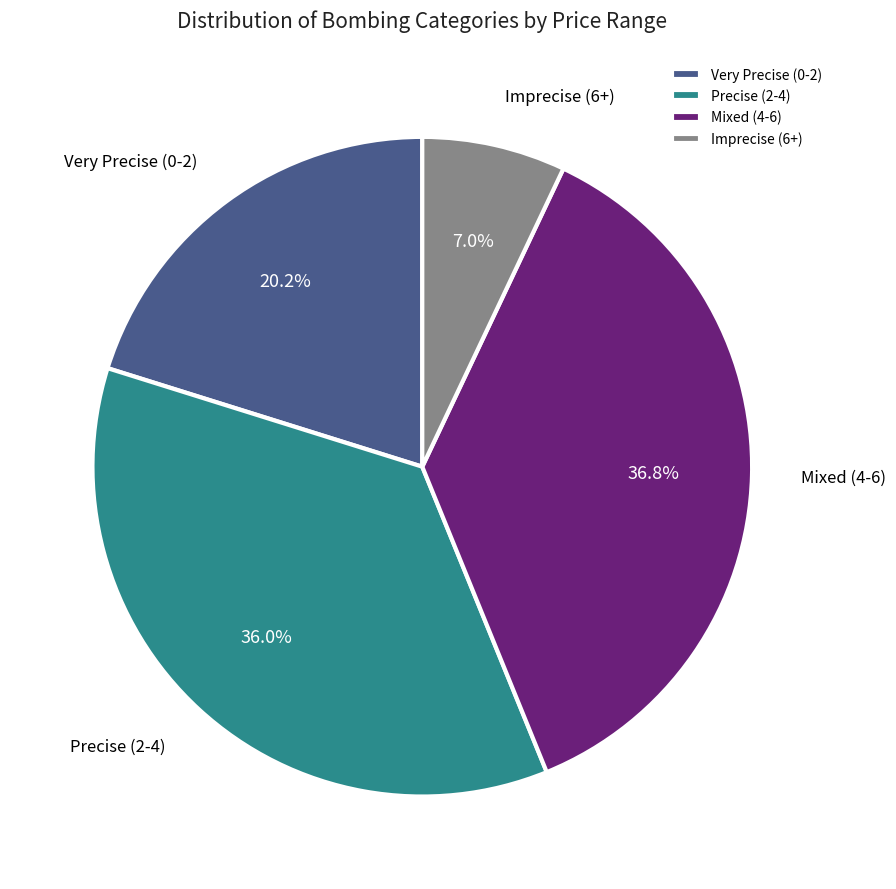

Combined, do Mixed (4-6) and Precise (2-4) account for over 50%?

Yes